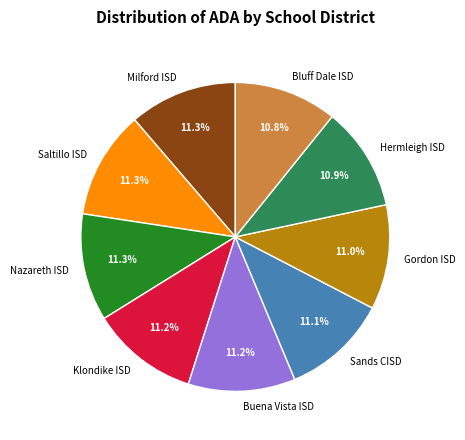

Approximately how many times larger is the value at Sands CISD compared to Buena Vista ISD?

1.0